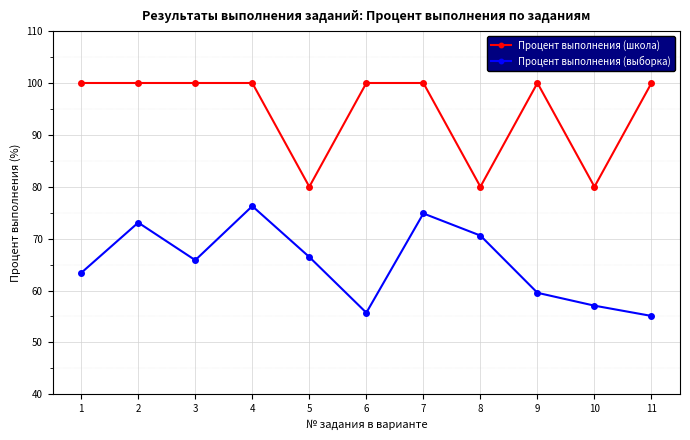

At which category does Процент выполнения (выборка) reach its first local valley?

3